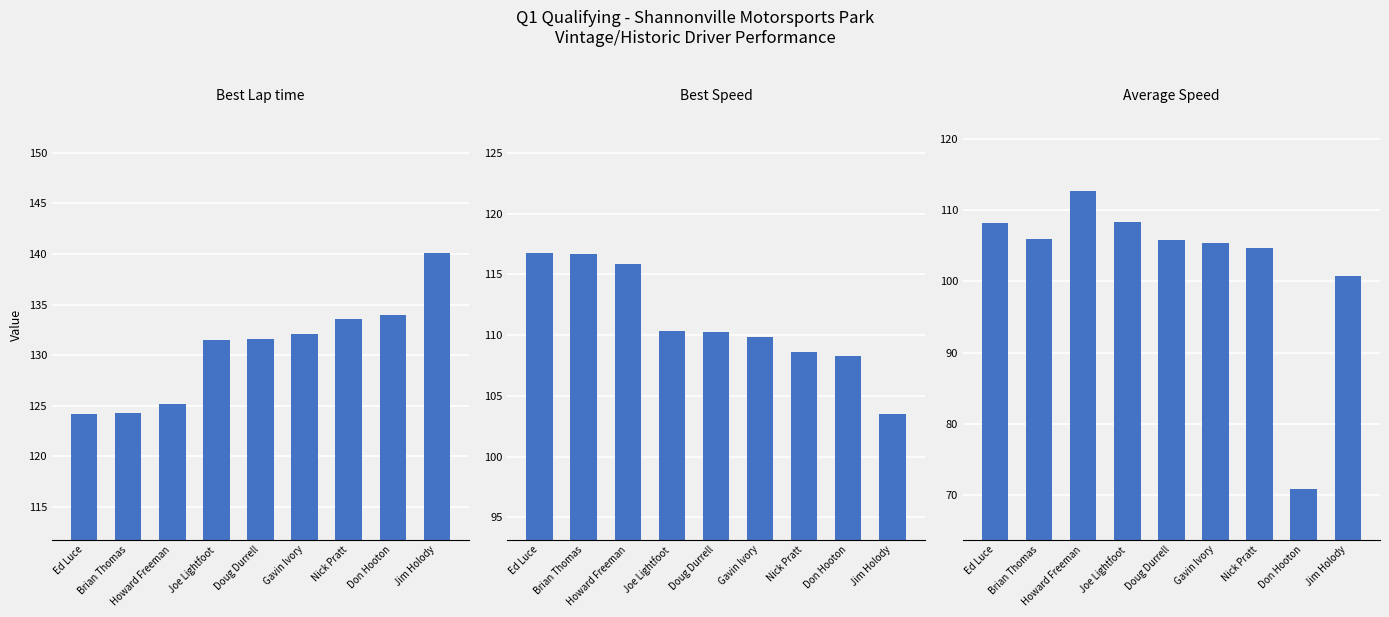

Rank the categories by Best Speed value from highest to lowest.

Ed Luce, Brian Thomas, Howard Freeman, Joe Lightfoot, Doug Durrell, Gavin Ivory, Nick Pratt, Don Hooton, Jim Holody